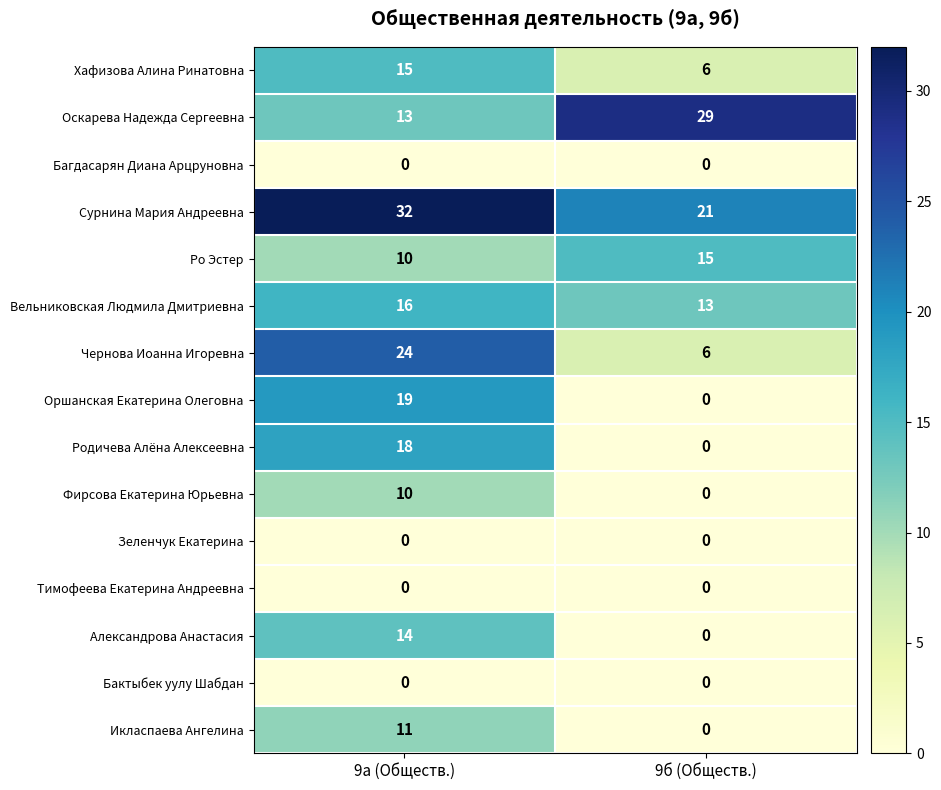

Reading left to right, list all the values displayed in this chart.

Хафизова Алина Ринатовна: 15	6
Оскарева Надежда Сергеевна: 13	29
Багдасарян Диана Арцруновна: 0	0
Сурнина Мария Андреевна: 32	21
Ро Эстер: 10	15
Вельниковская Людмила Дмитриевна: 16	13
Чернова Иоанна Игоревна: 24	6
Оршанская Екатерина Олеговна: 19	0
Родичева Алёна Алексеевна: 18	0
Фирсова Екатерина Юрьевна: 10	0
Зеленчук Екатерина: 0	0
Тимофеева Екатерина Андреевна: 0	0
Александрова Анастасия: 14	0
Бактыбек уулу Шабдан: 0	0
Икласпаева Ангелина: 11	0